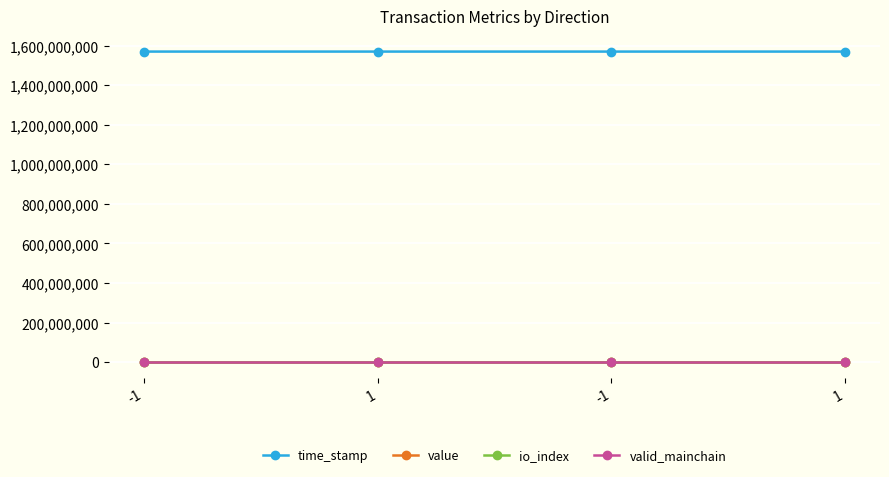

What is the sum of the value values at -1 and 1?

144.8